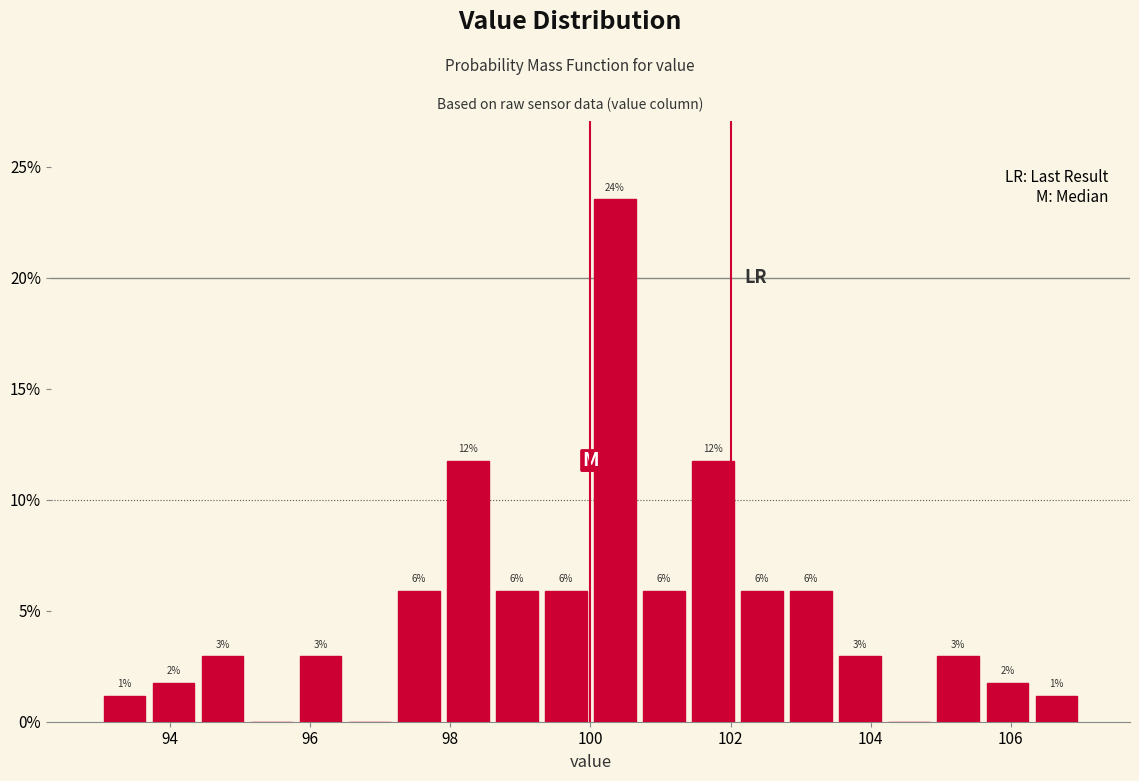

Read against the x-axis, roughly where is the centre of the tallest bar?

100.4